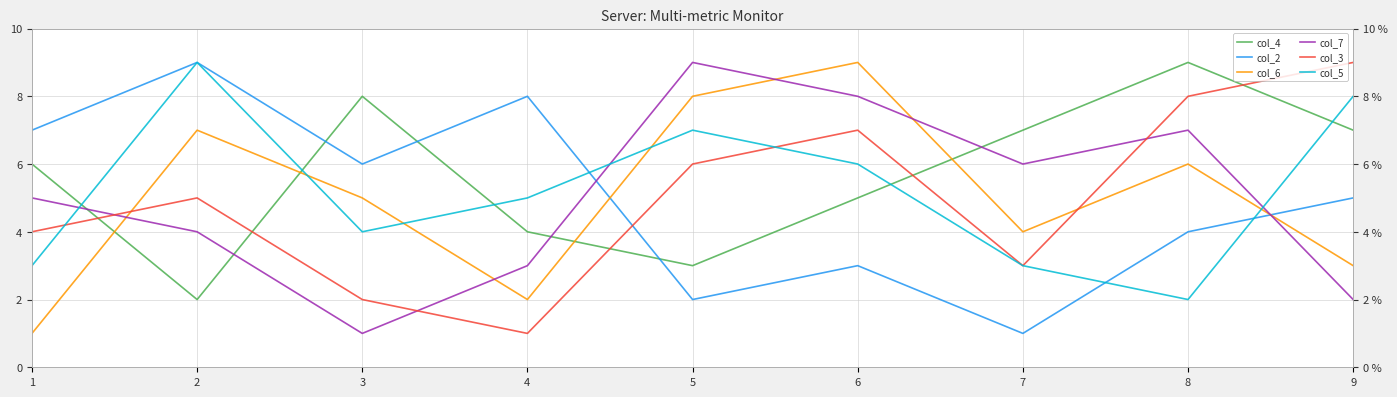

What are all the series names shown in the legend?

col_4, col_2, col_6, col_7, col_3, col_5